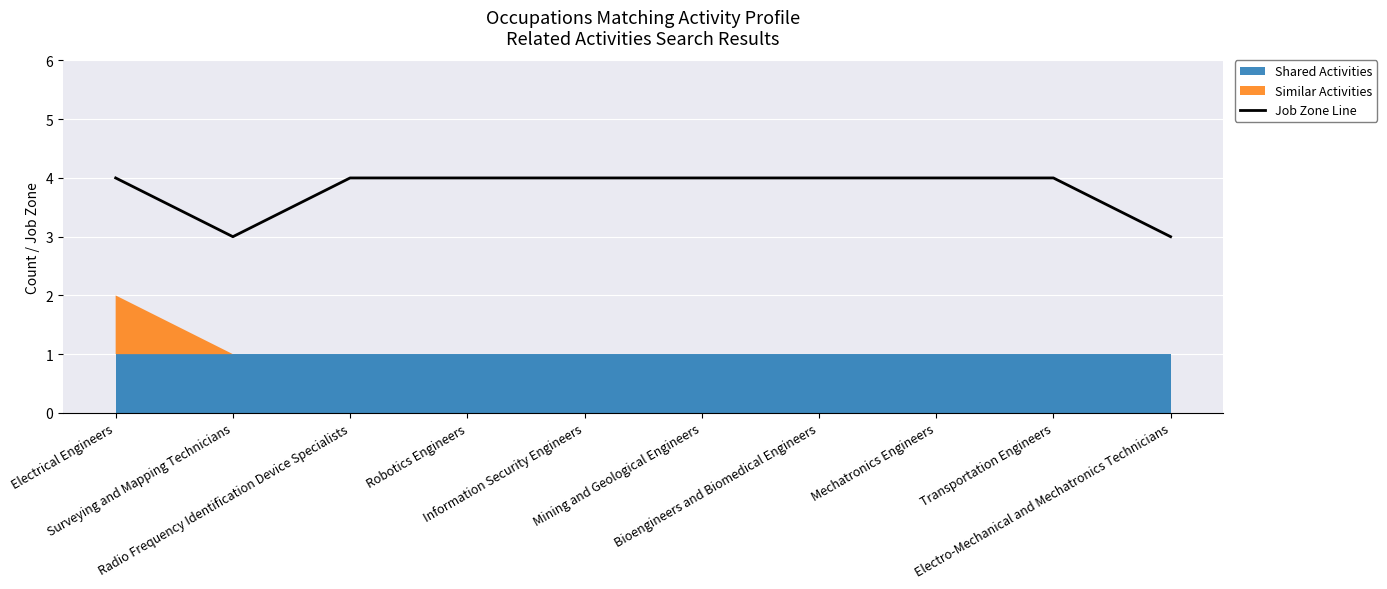

What is the label of the 4th point from the right?

Bioengineers and Biomedical Engineers